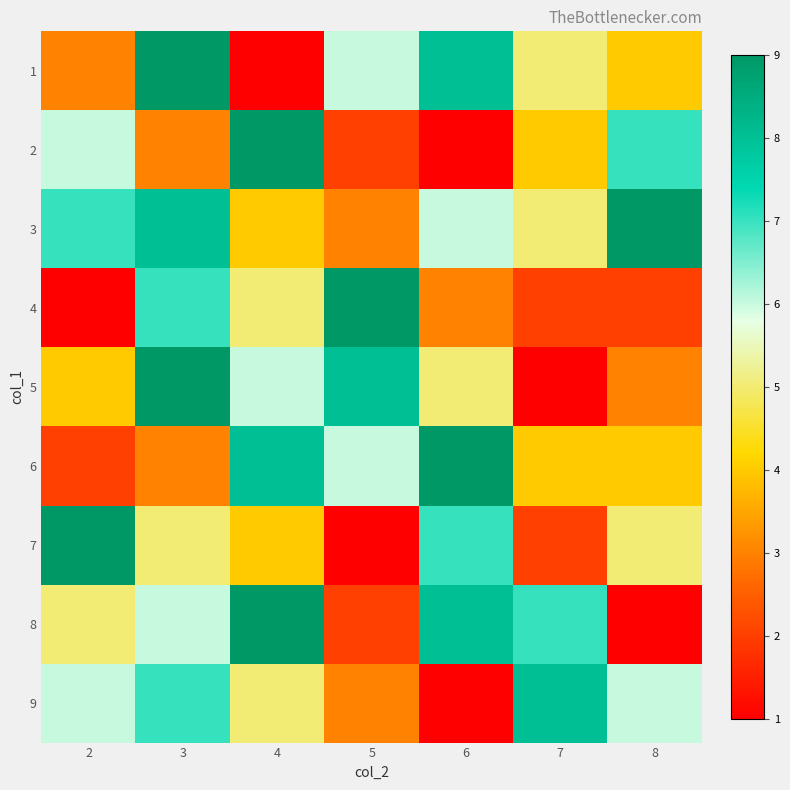

What is the total value across all series at 2?

43